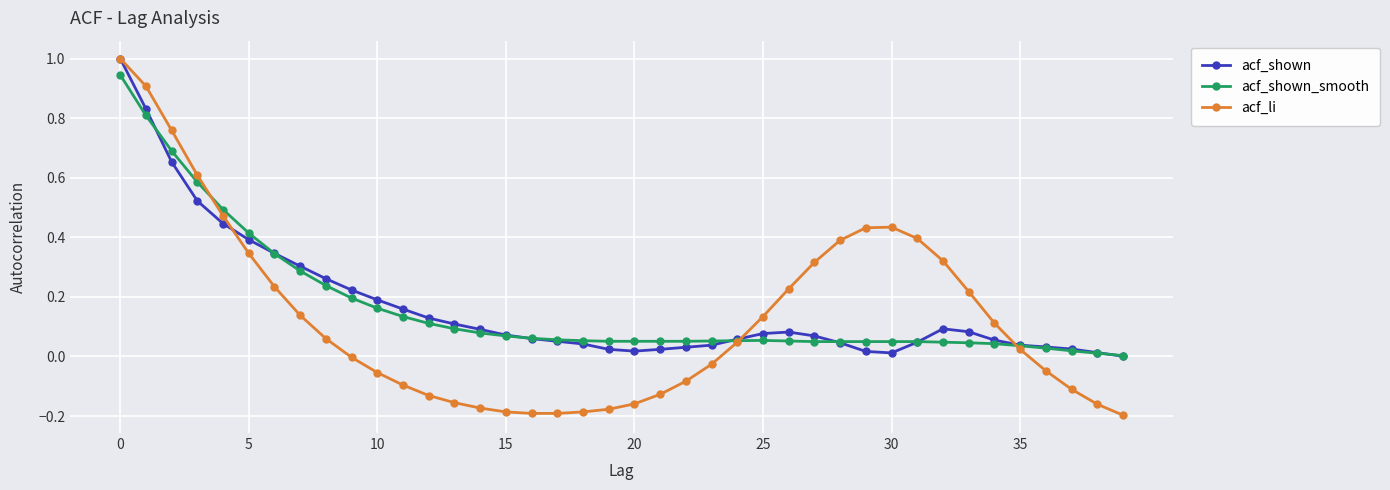

What is the sum of all acf_shown_smooth values?

6.7